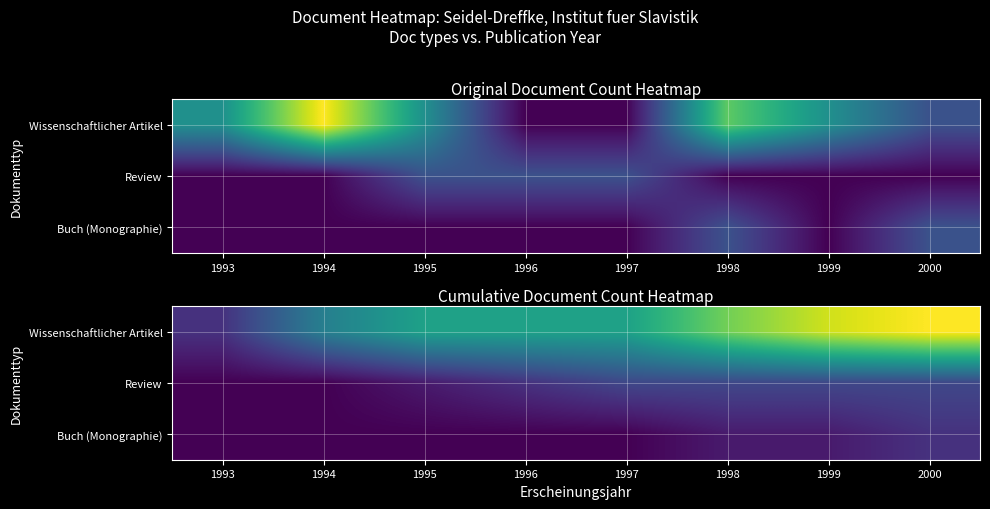

Between 1994 and 1998, which is larger?

1998